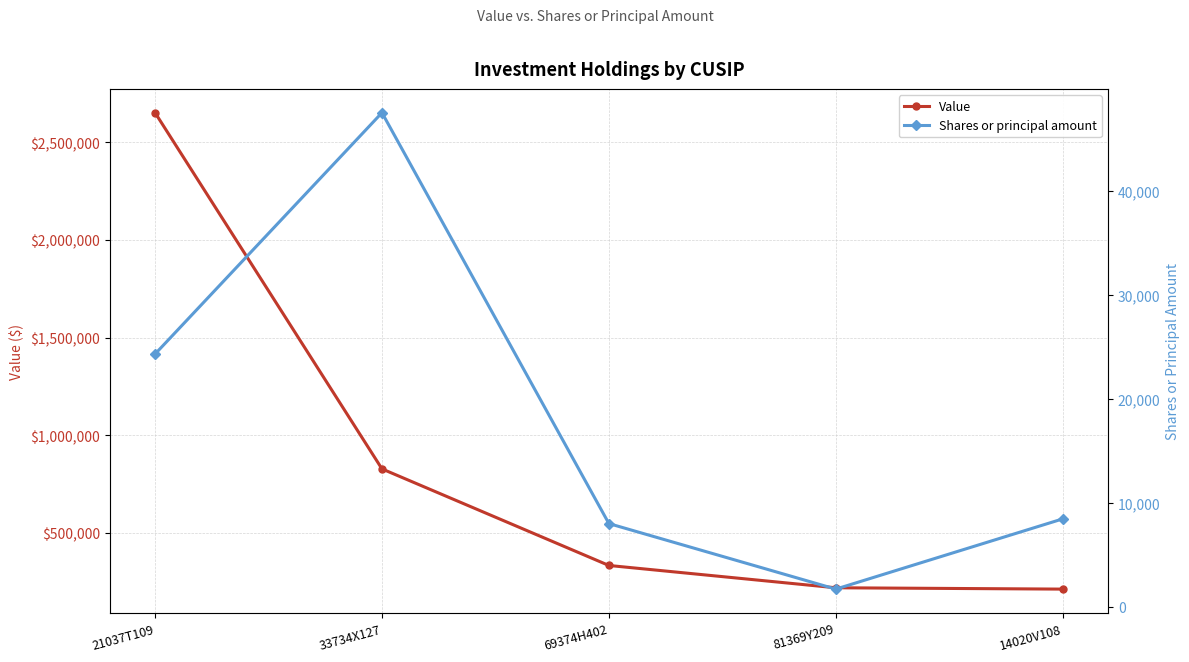

Does the chart display data point markers on the line(s)?

Yes